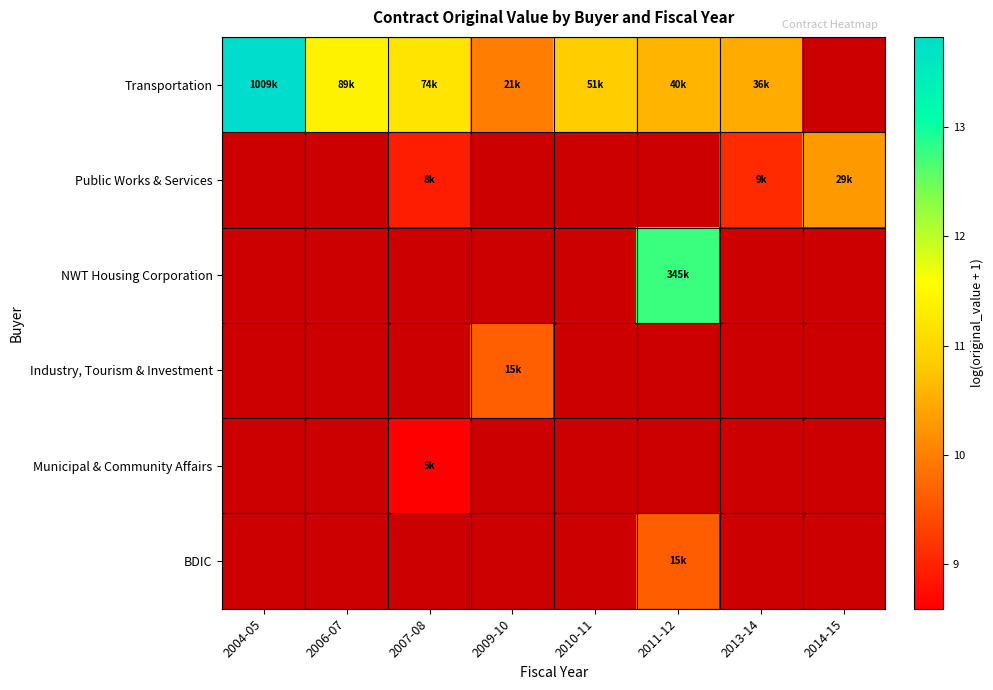

How many series are shown in this chart?

6